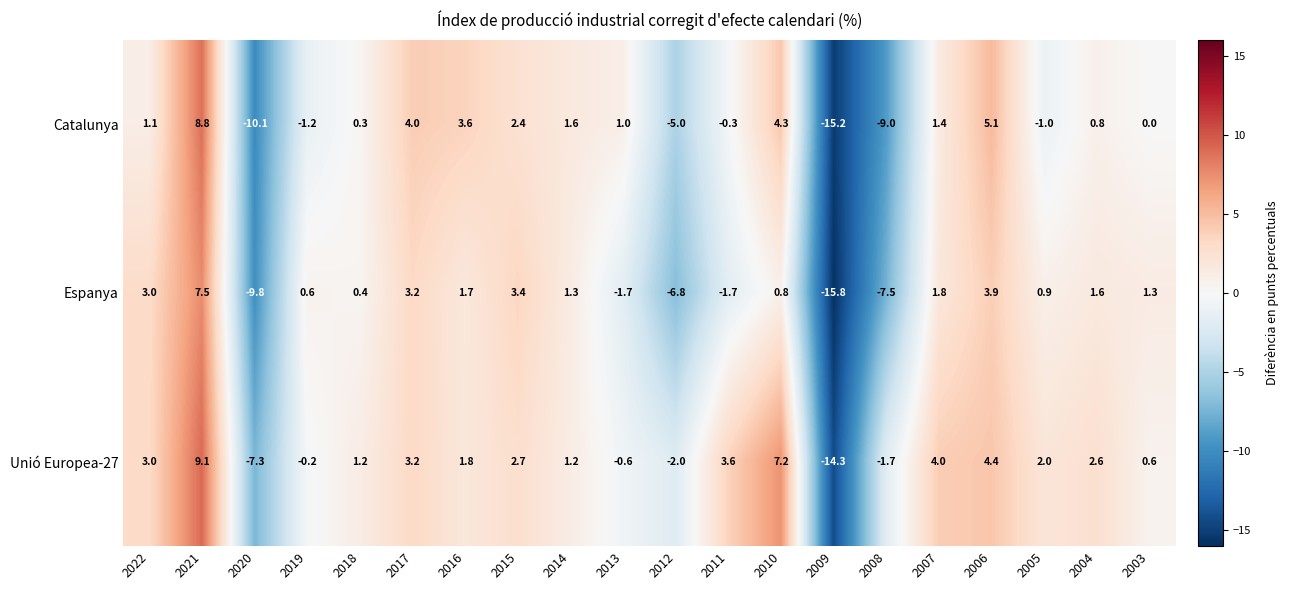

What is the difference between the second highest and minimum values in the Catalunya series?

20.3